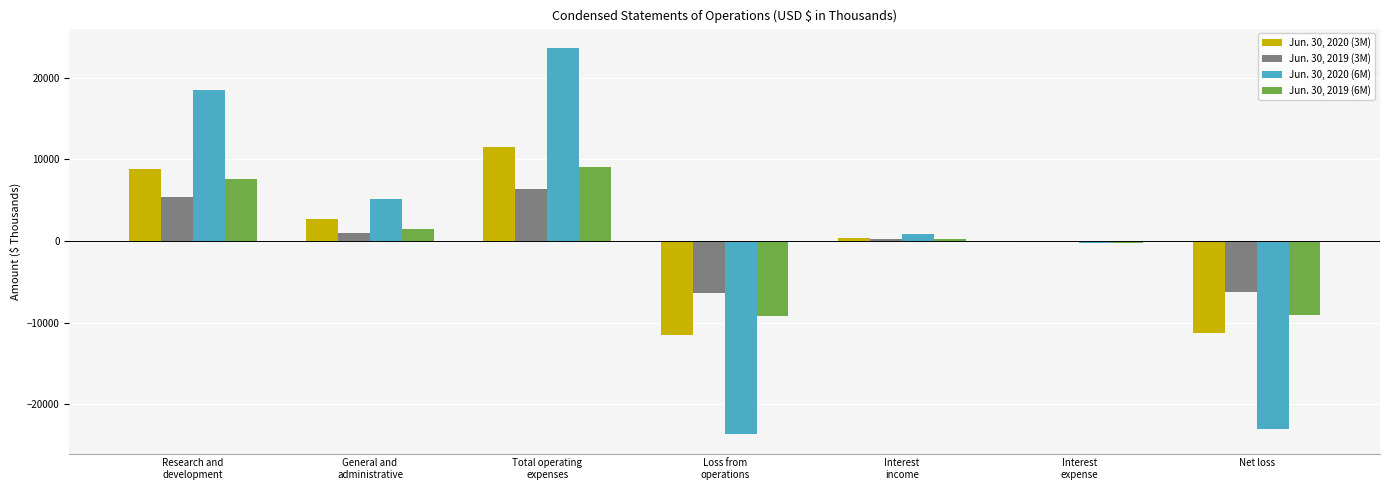

What is the maximum value shown in the chart?

23671